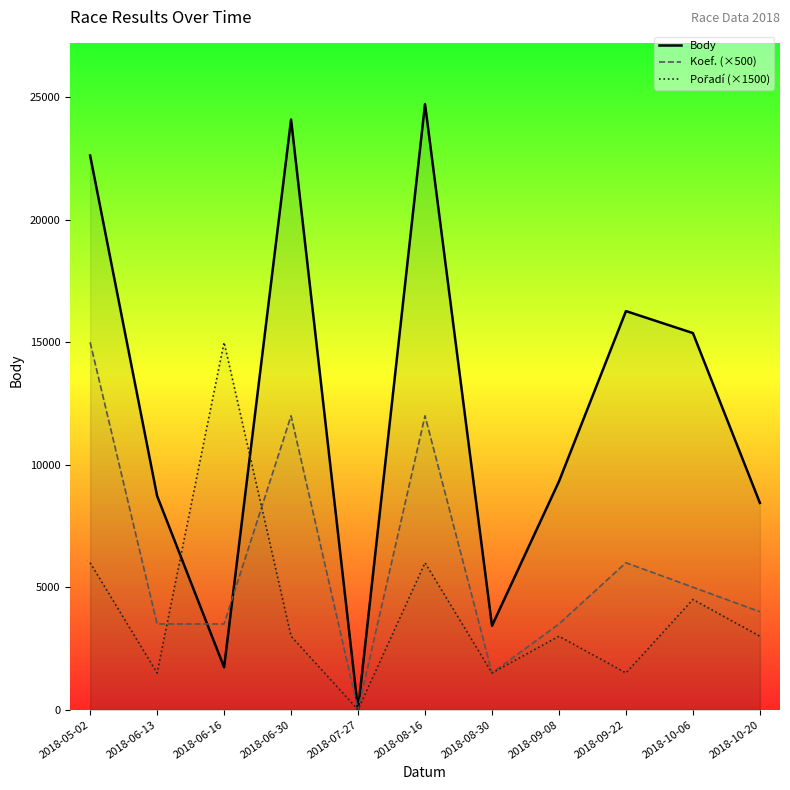

At 2018-06-16, list the series in order from largest to smallest.

Pořadí (×1500), Koef. (×500), Body